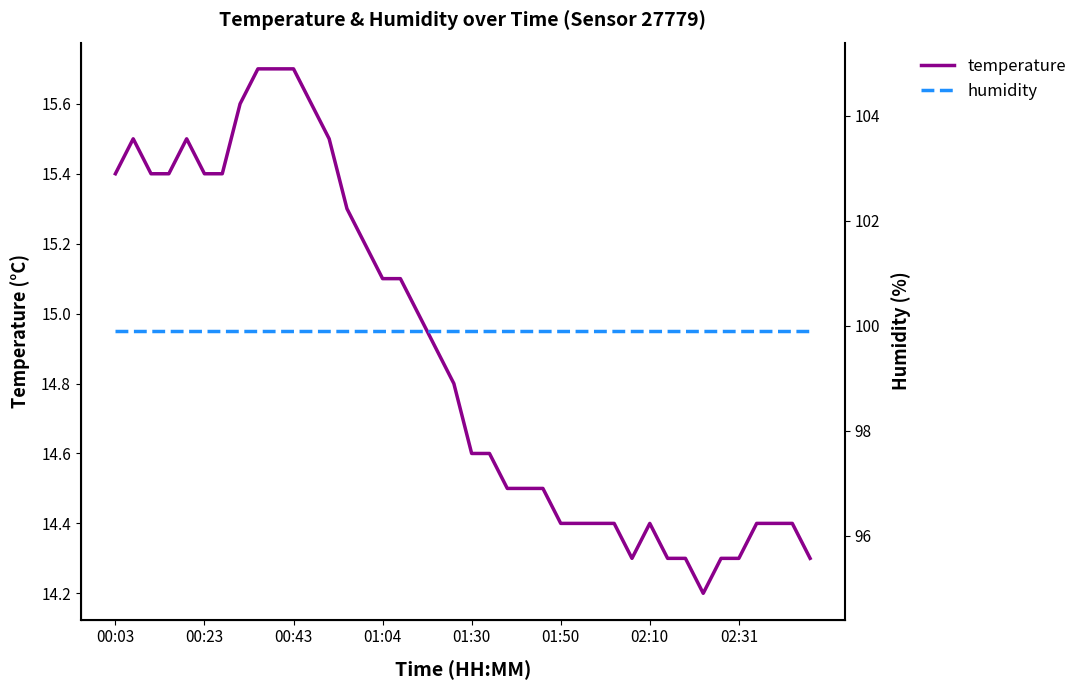

What is the spread (max minus min) of values at 02:31?

85.6